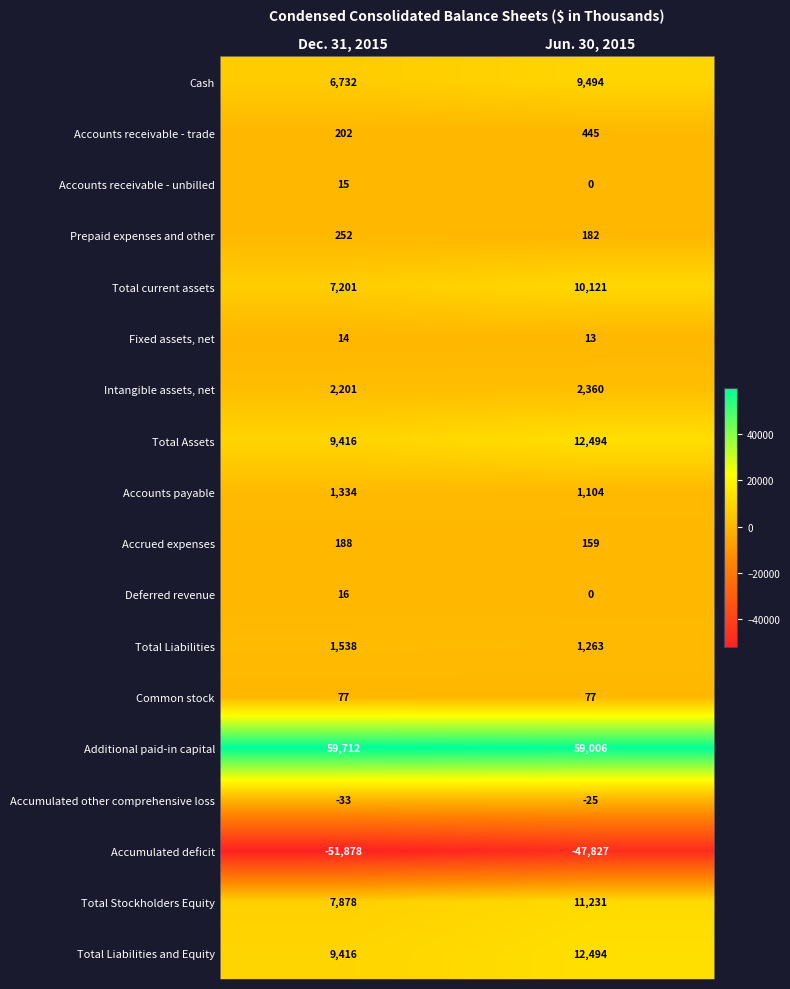

True or false: Cash has a value of 11705 at Dec. 31, 2015.

False